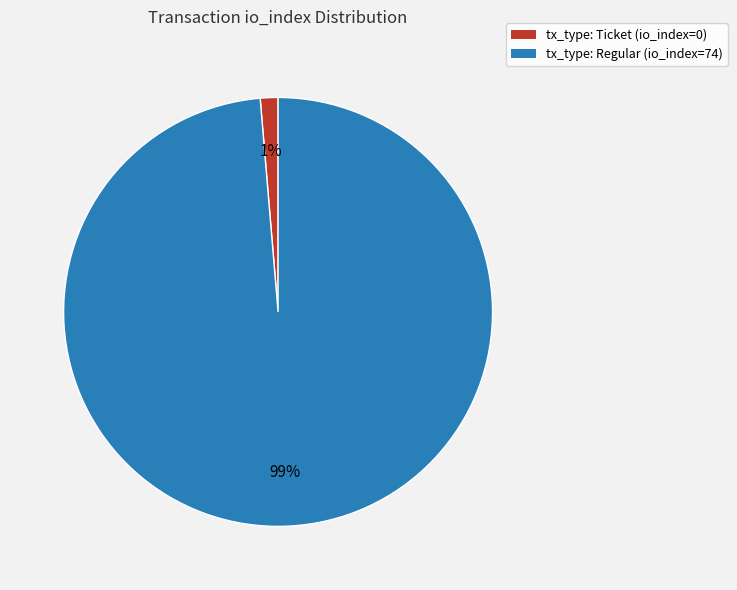

The tx_type: Ticket (io_index=0) slice represents 9% of the pie. True or false?

False